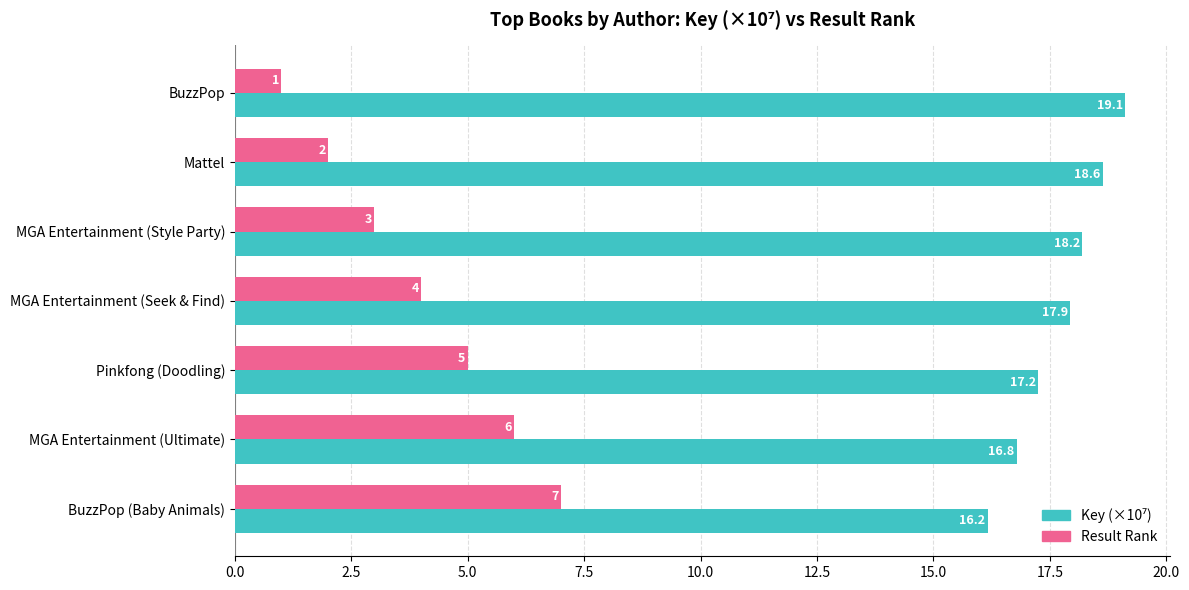

What is the smallest value displayed?

1.0